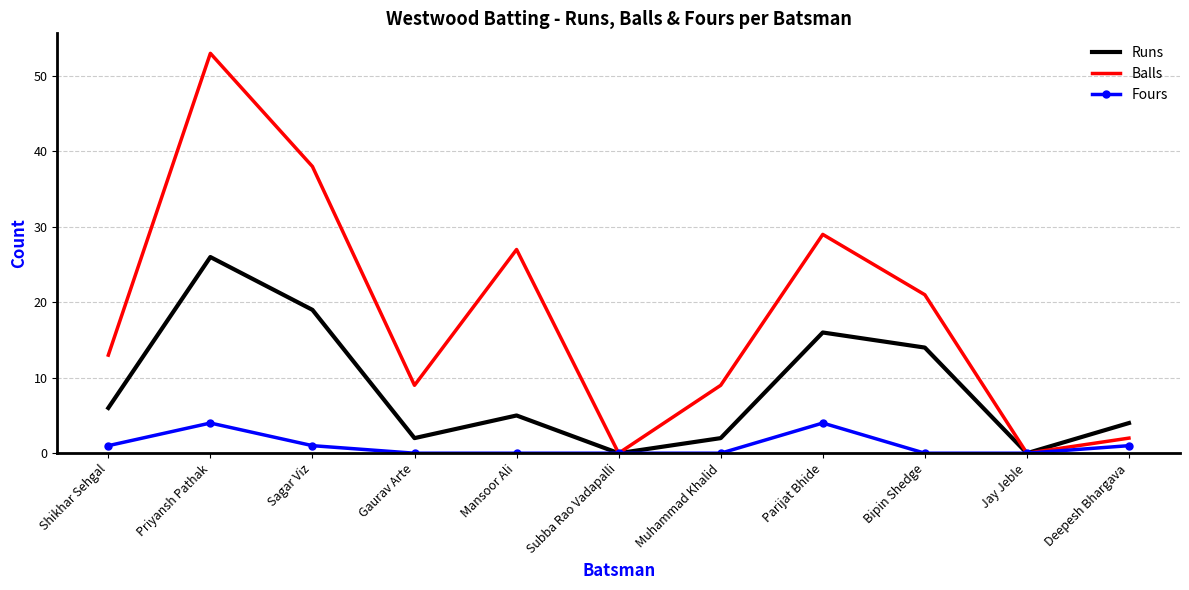

True or false: Runs has more than 1 points higher than both neighbors.

True